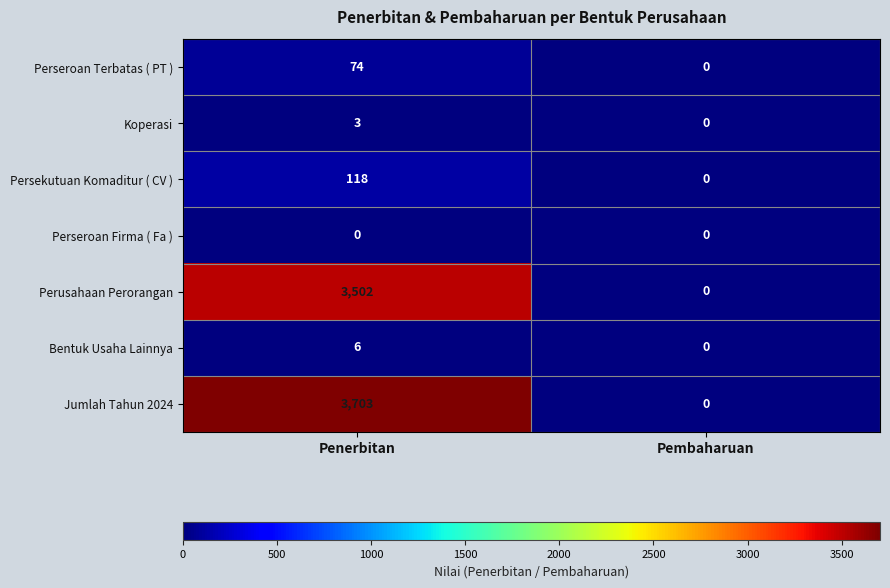

Reading left to right, list all the values displayed in this chart.

Perseroan Terbatas ( PT ): 74	0
Koperasi: 3	0
Persekutuan Komaditur ( CV ): 118	0
Perseroan Firma ( Fa ): 0	0
Perusahaan Perorangan: 3502	0
Bentuk Usaha Lainnya: 6	0
Jumlah Tahun 2024: 3703	0